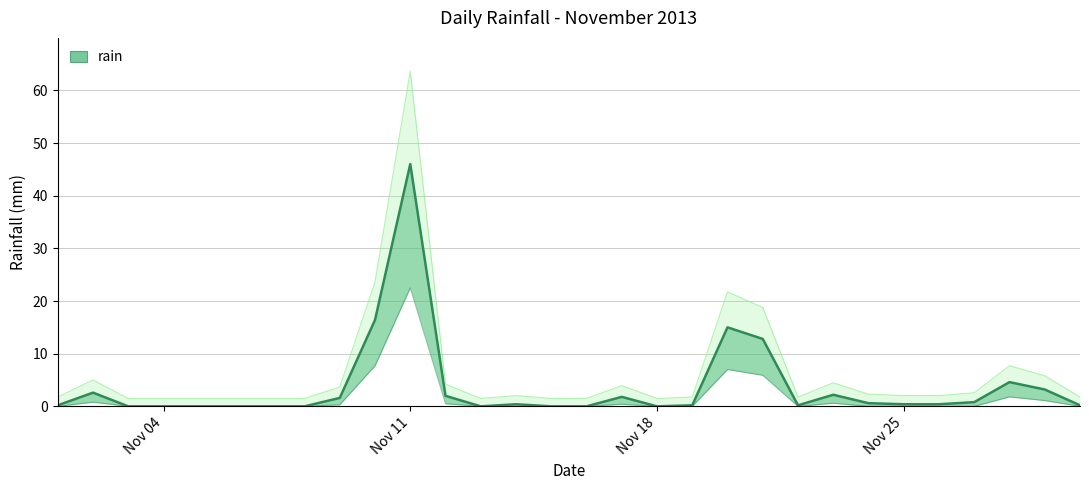

The chart shows a value of 2.2 at 2013-11-23. True or false?

True